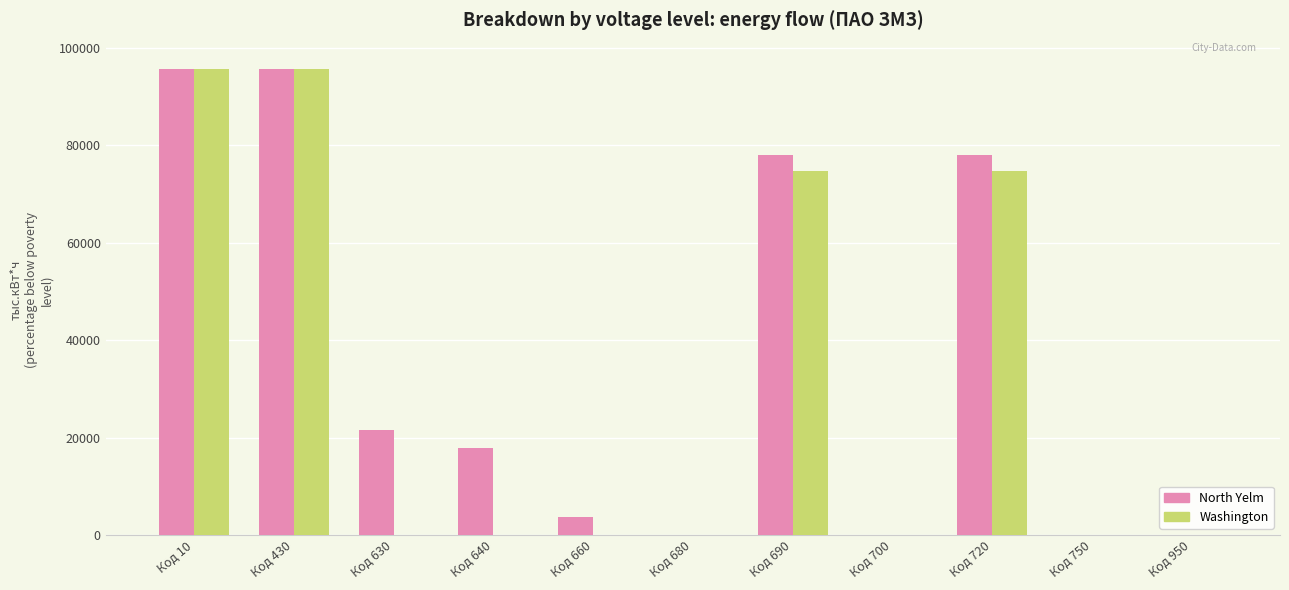

Which series changed the most between Код 690 and Код 750?

North Yelm